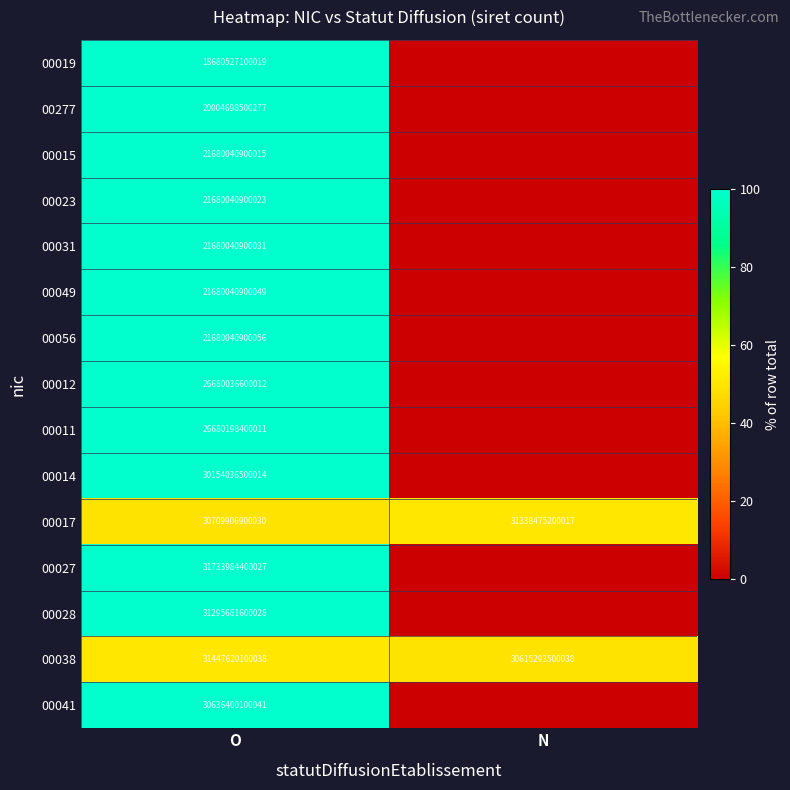

The value of 00017 at N is 43049249061986. True or false?

False